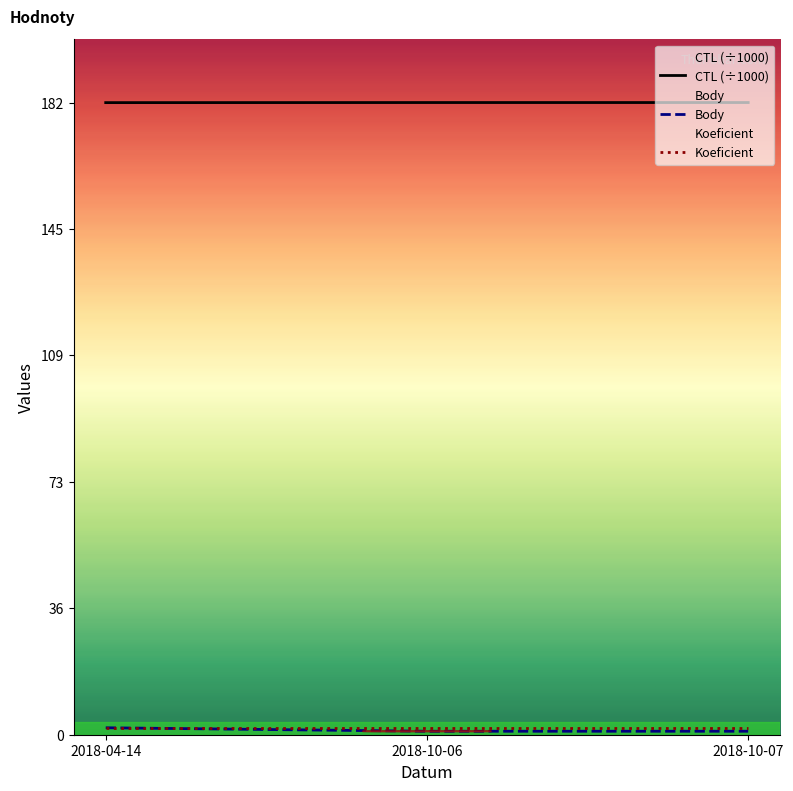

Between 2018-10-06 and 2018-04-14, which is larger?

2018-10-06